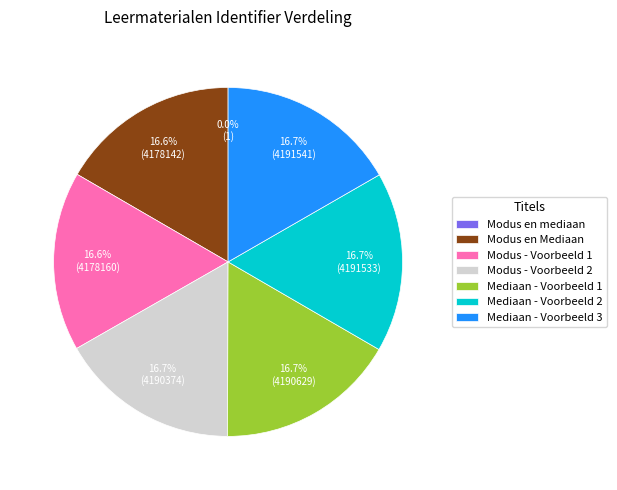

What is the ratio of the value at Mediaan - Voorbeeld 2 to the value at Modus - Voorbeeld 2?

1.0